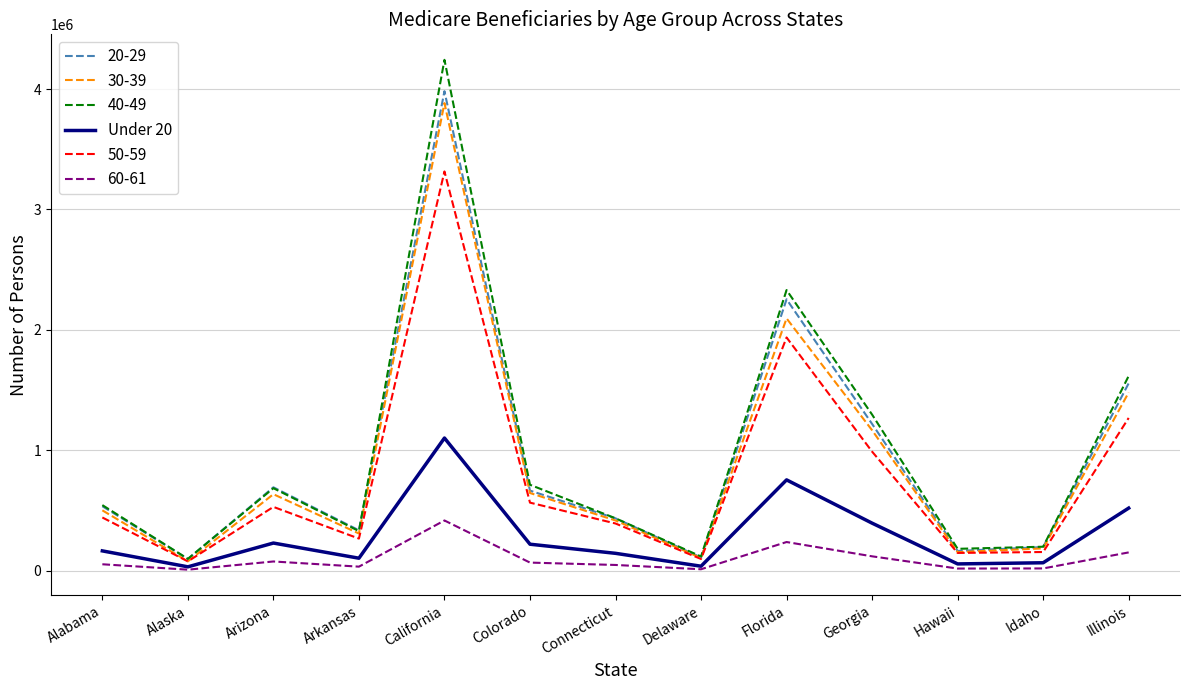

At which label does 40-49 reach its peak?

California